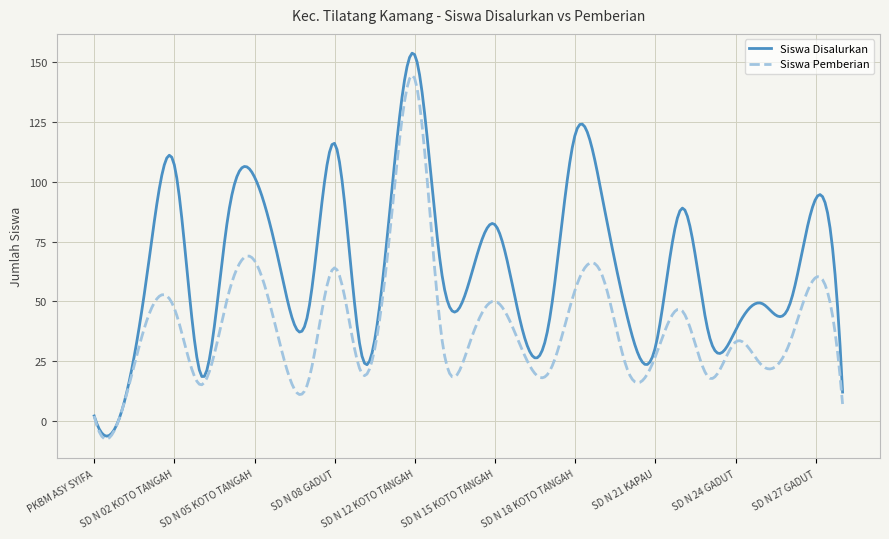

Which series has the largest range (max minus min)?

Siswa Disalurkan